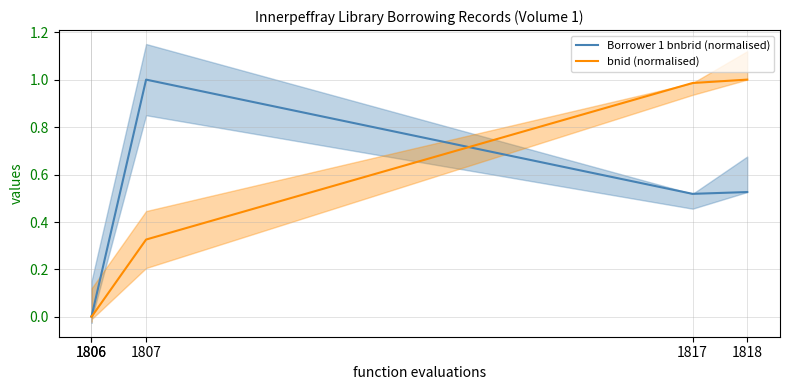

List the labels in order of bnid (normalised) value, smallest first.

1806, 1806, 1807, 1817, 1818